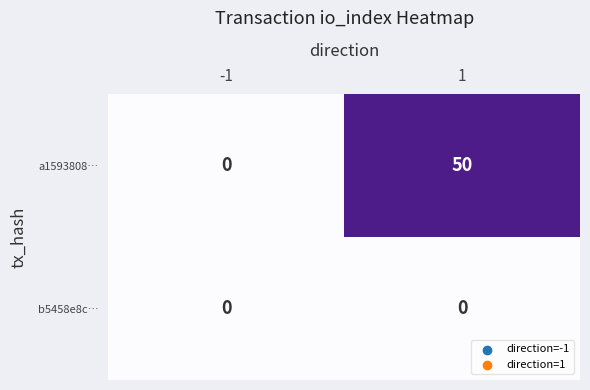

Reading right to left, transcribe all the data shown in this chart.

a1593808…: 50	0
b5458e8c…: 0	0